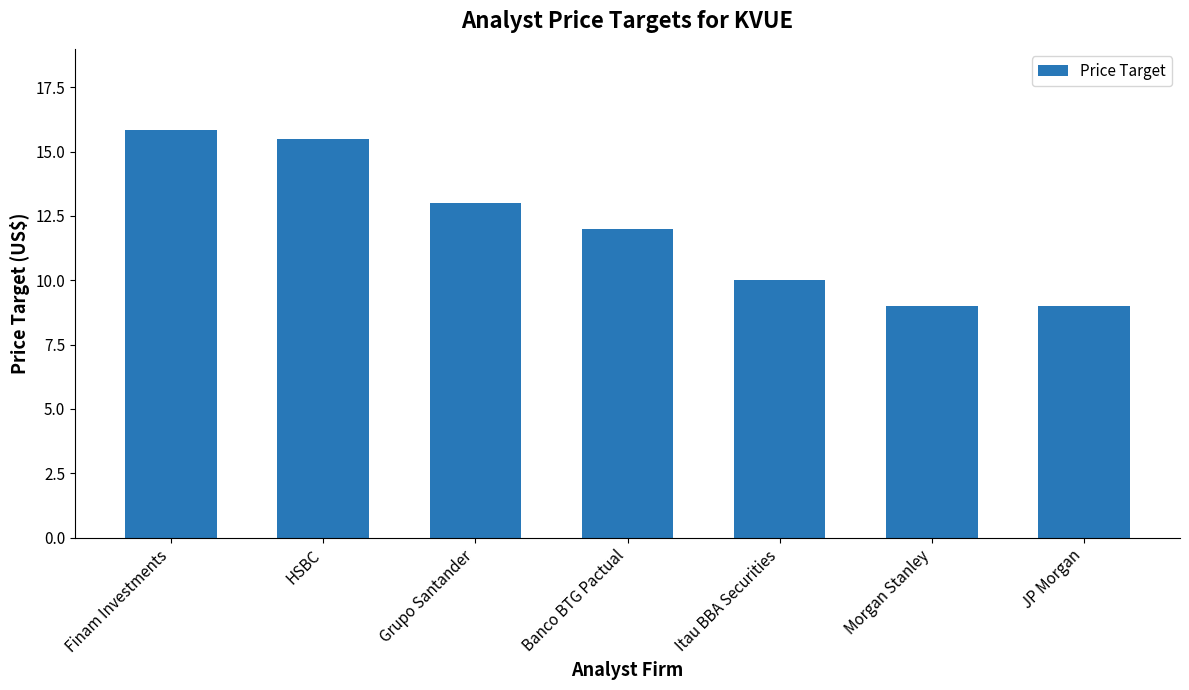

What is the sum of the values at JP Morgan and Grupo Santander?

22.0